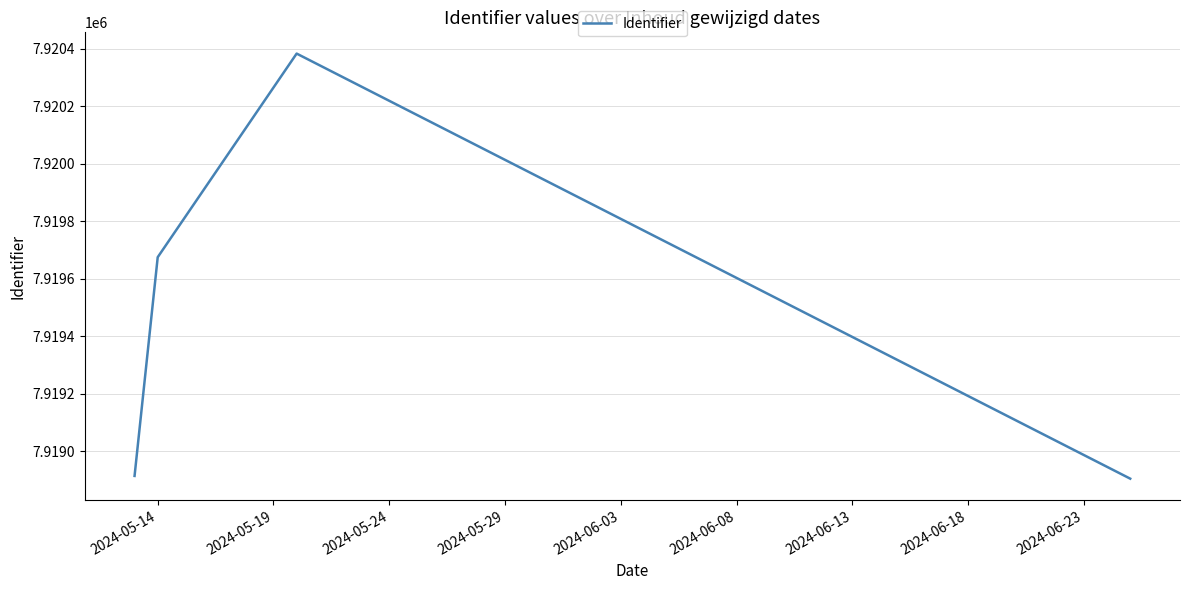

What is the sum of all values?

31677878.6